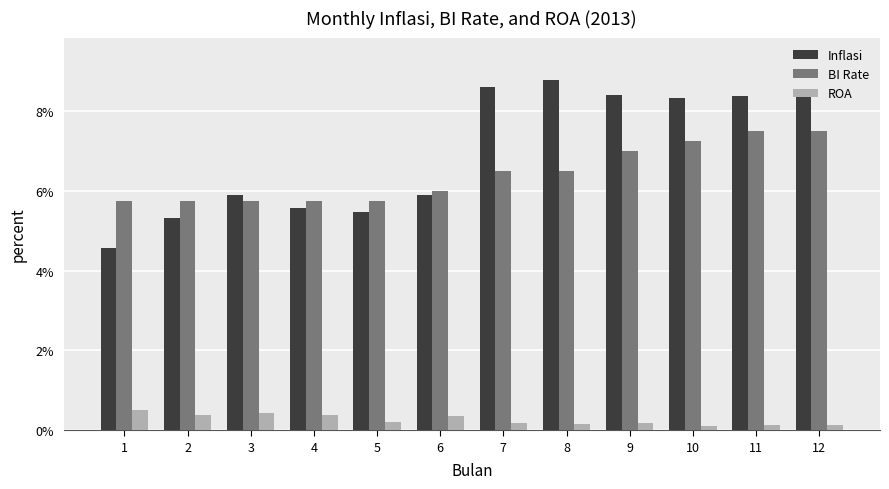

Which series has the widest spread of values?

Inflasi